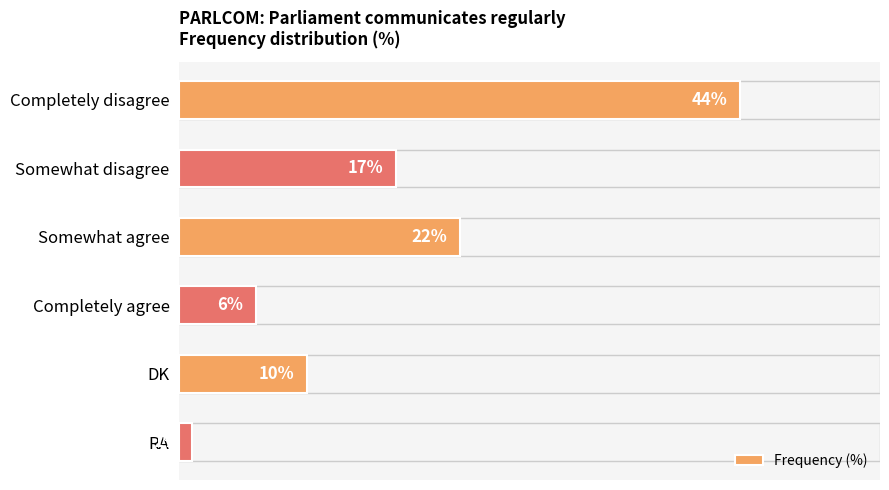

Are the bars grouped side by side (vs. stacked)?

No